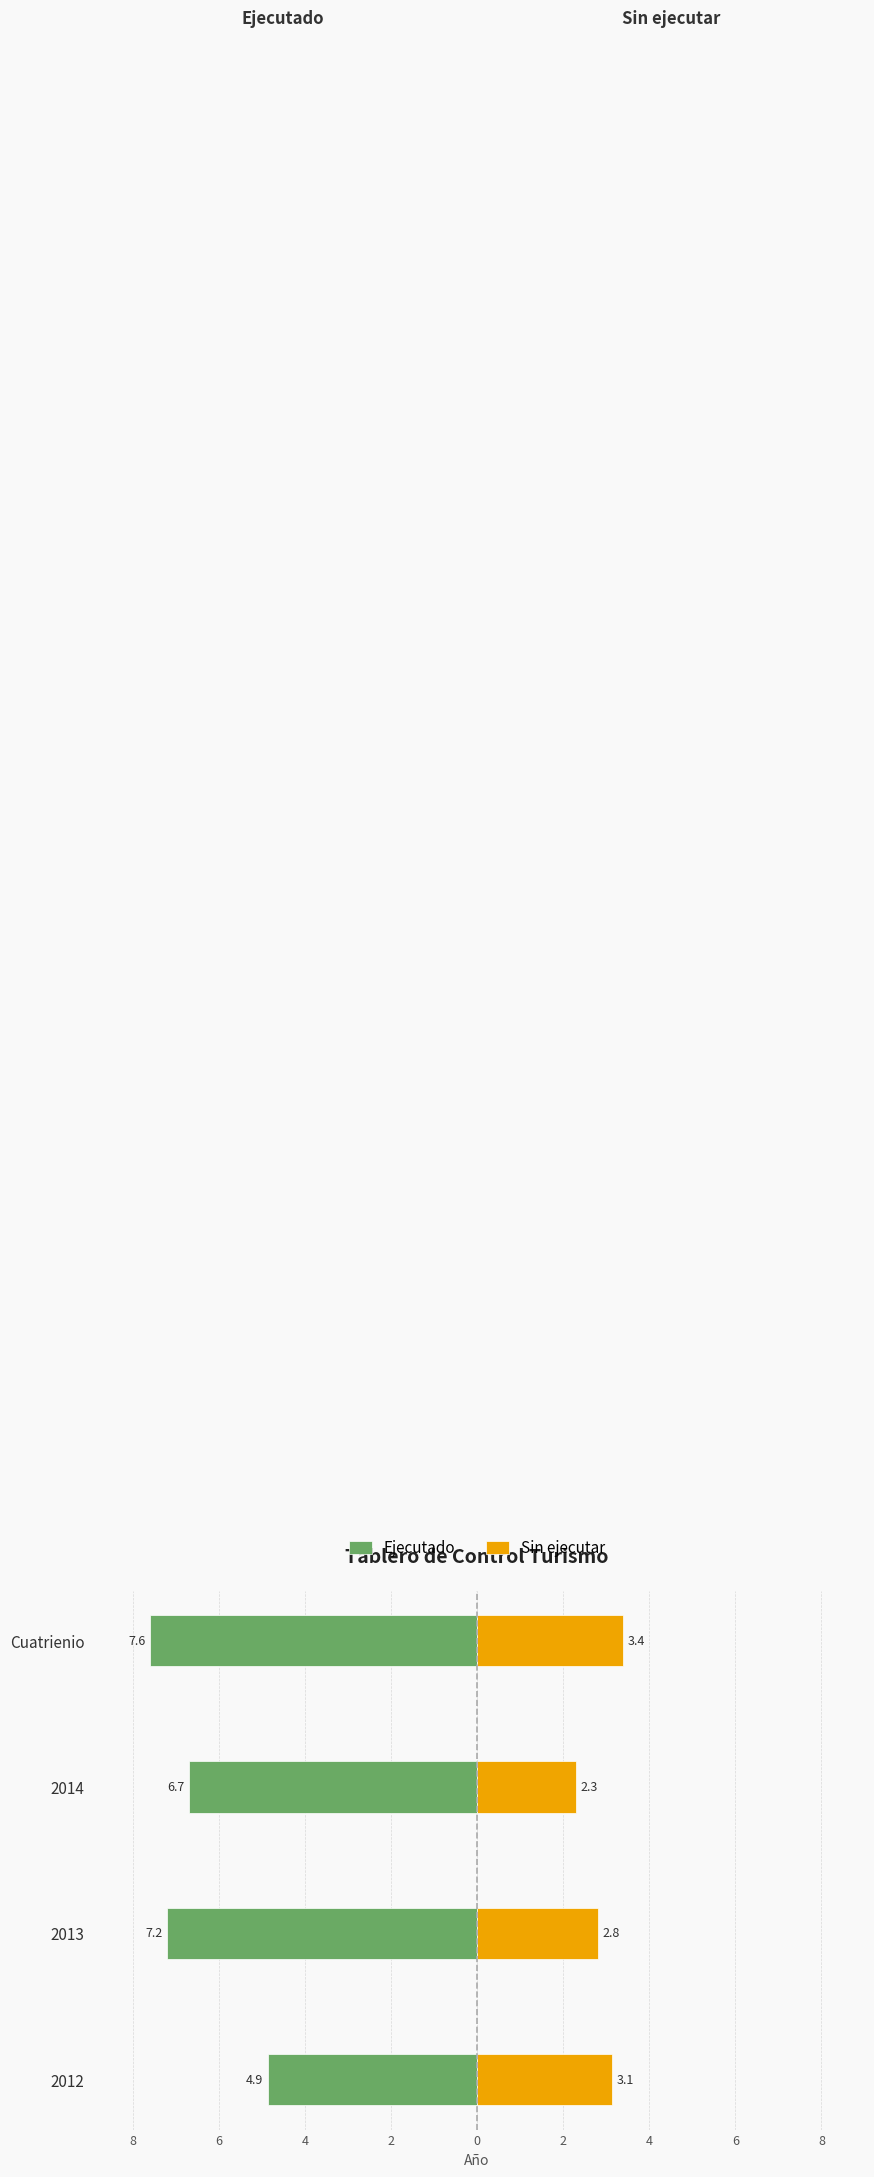

Which series changed the most between 10 and 8?

Ejecutado